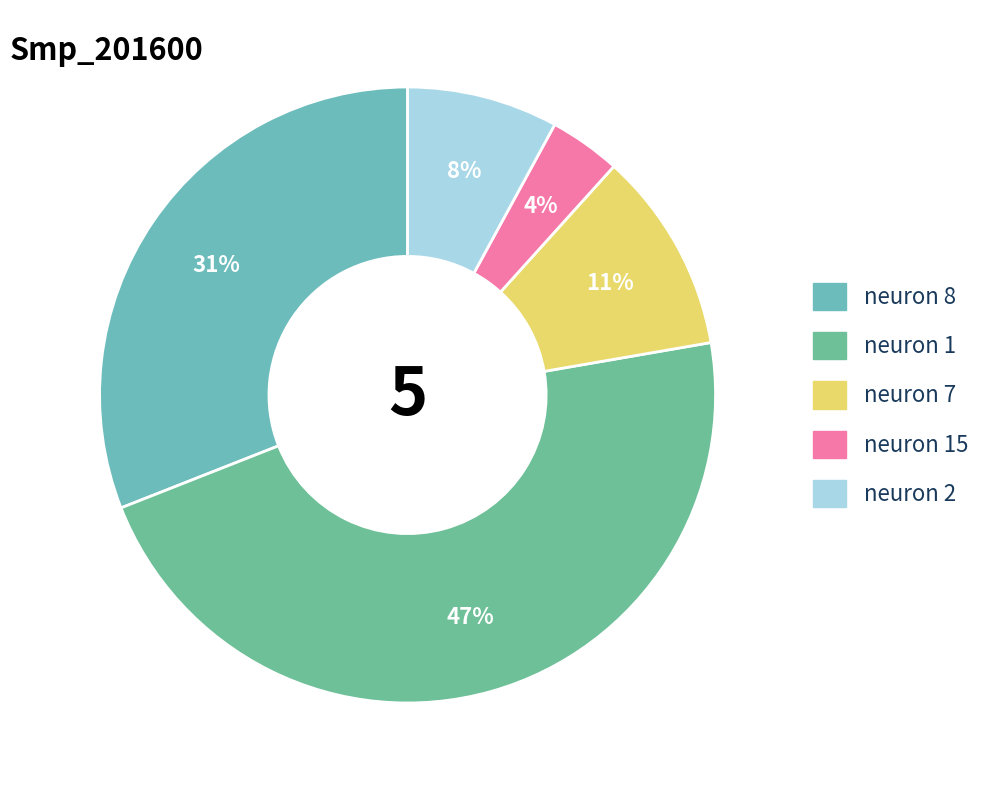

What percentage is the neuron 1 slice, to the nearest percent?

47%